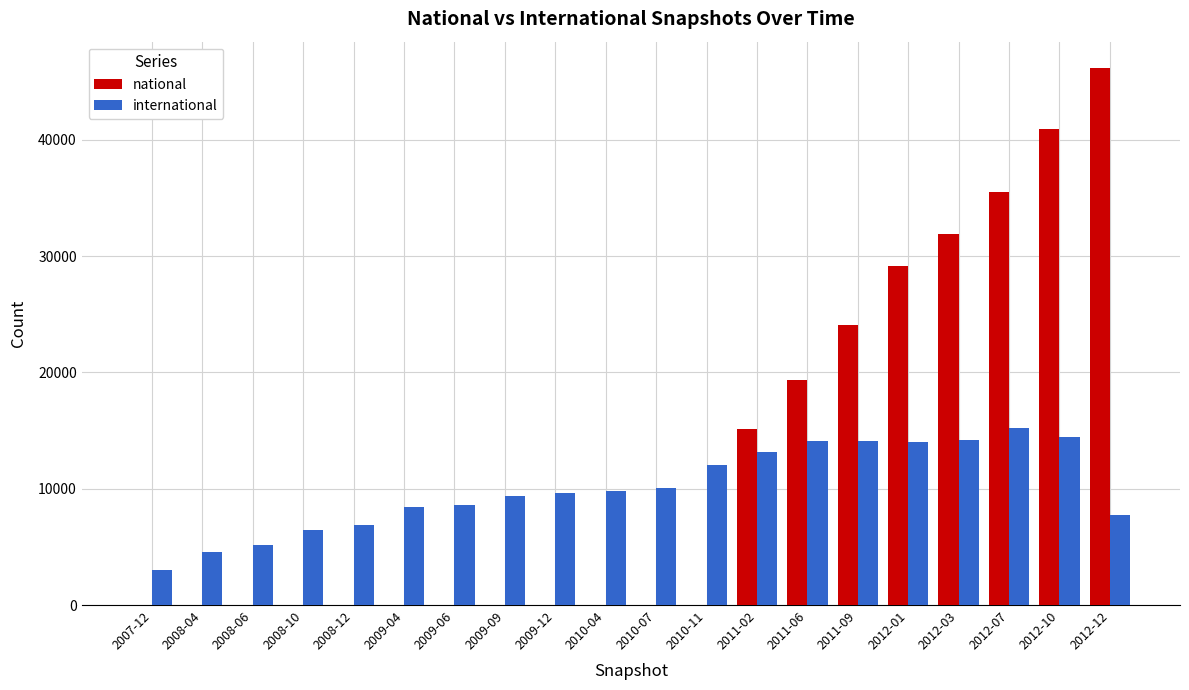

Which label corresponds to the largest value in the chart?

2012-12